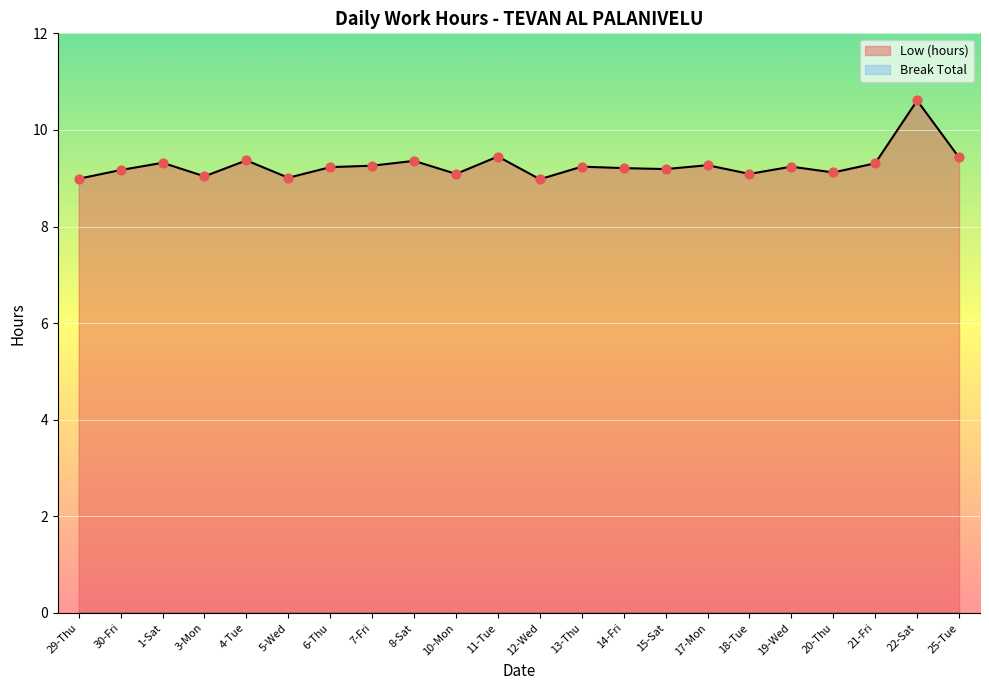

What is the change in value from 10-Mon to 22-Sat?

+1.5